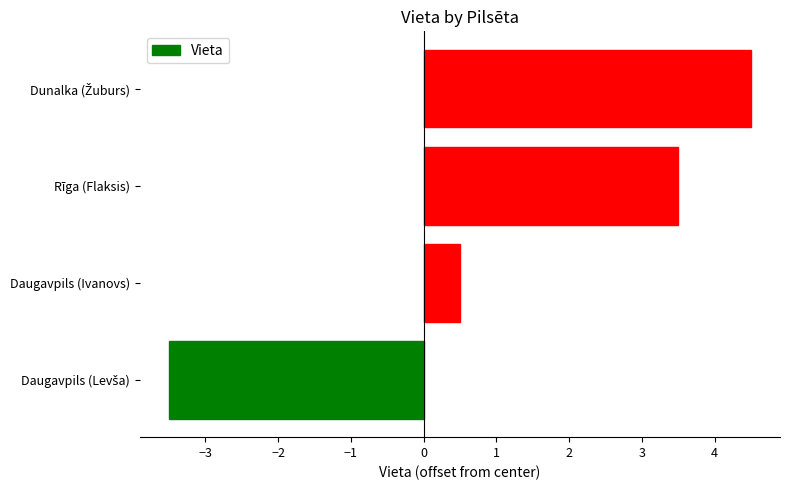

What is the greatest value displayed?

4.5